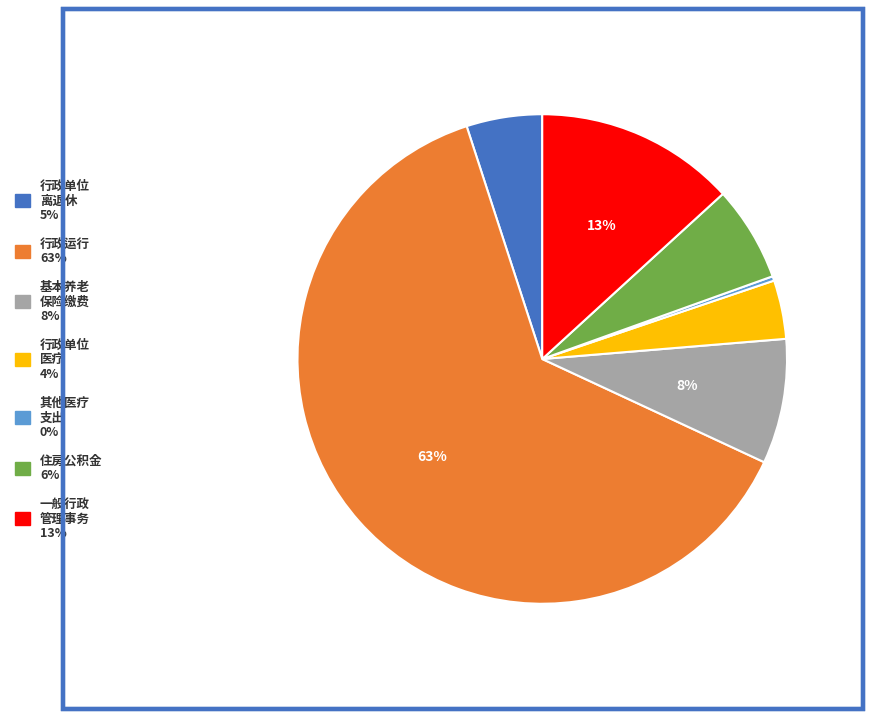

Is there a majority slice in this chart?

Yes